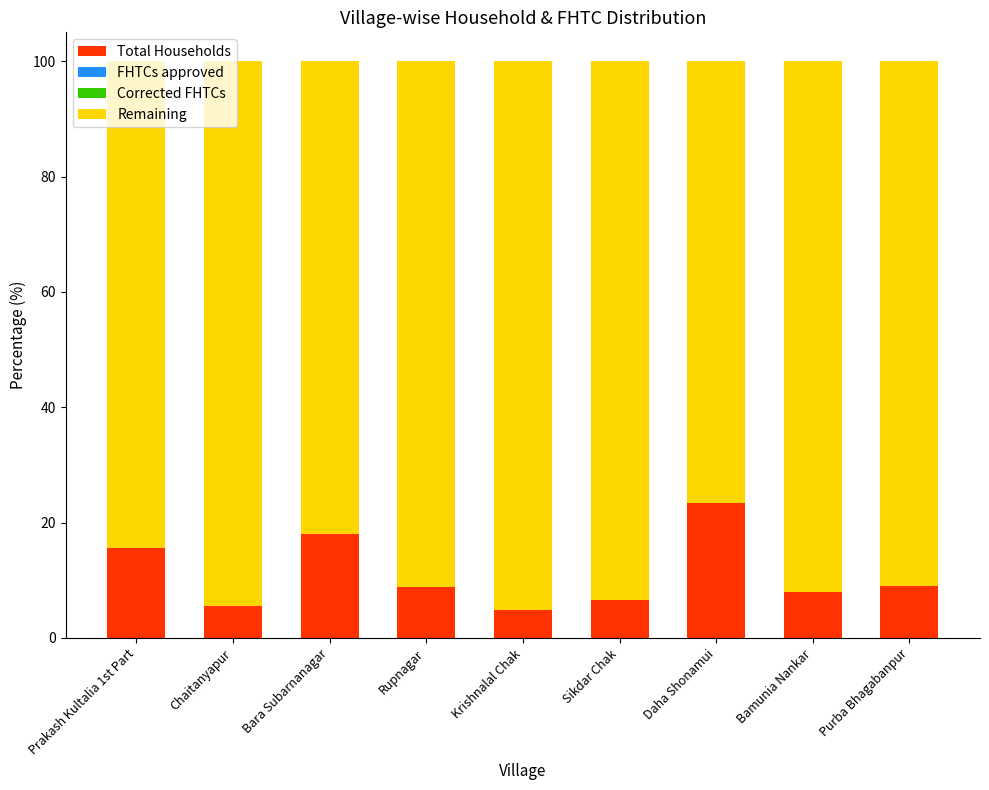

What is the difference between the maximum and second lowest values in the Total Households series?

17.8